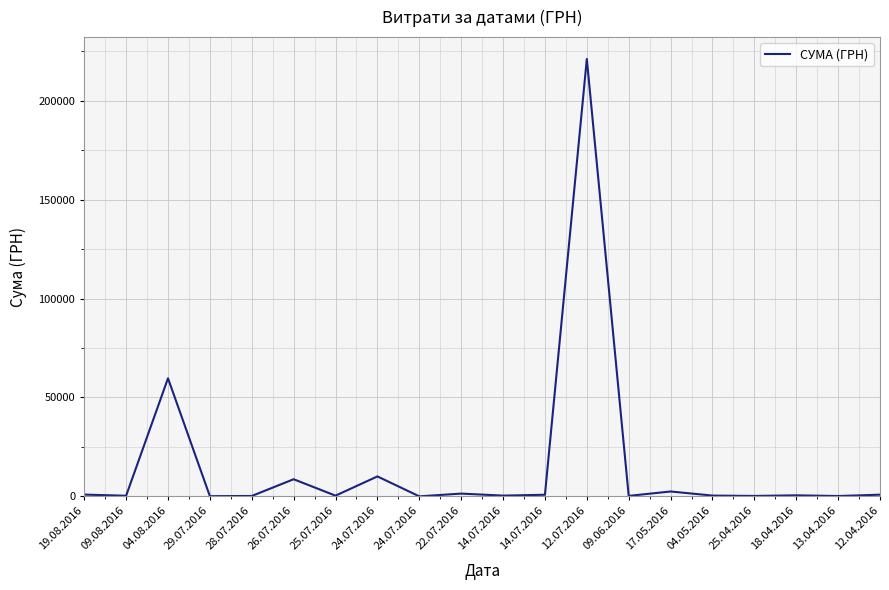

Does the chart have visible grid lines?

Yes